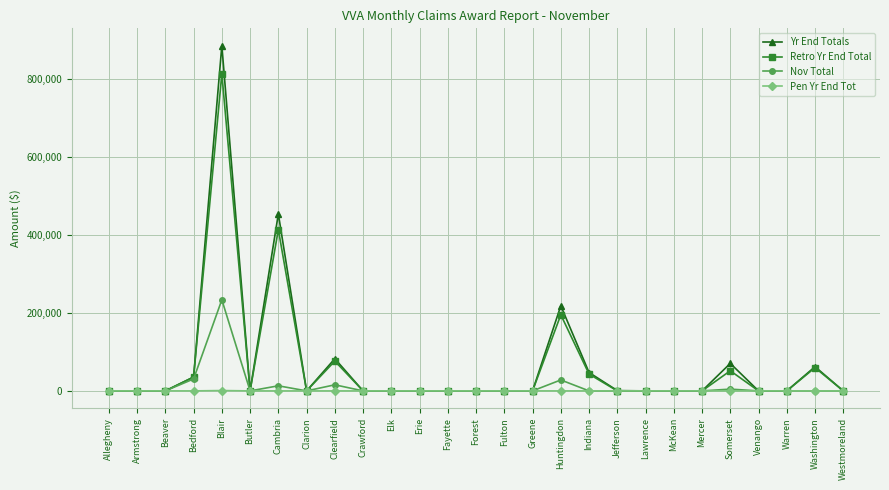

At which category is the sum across all series the highest?

Blair